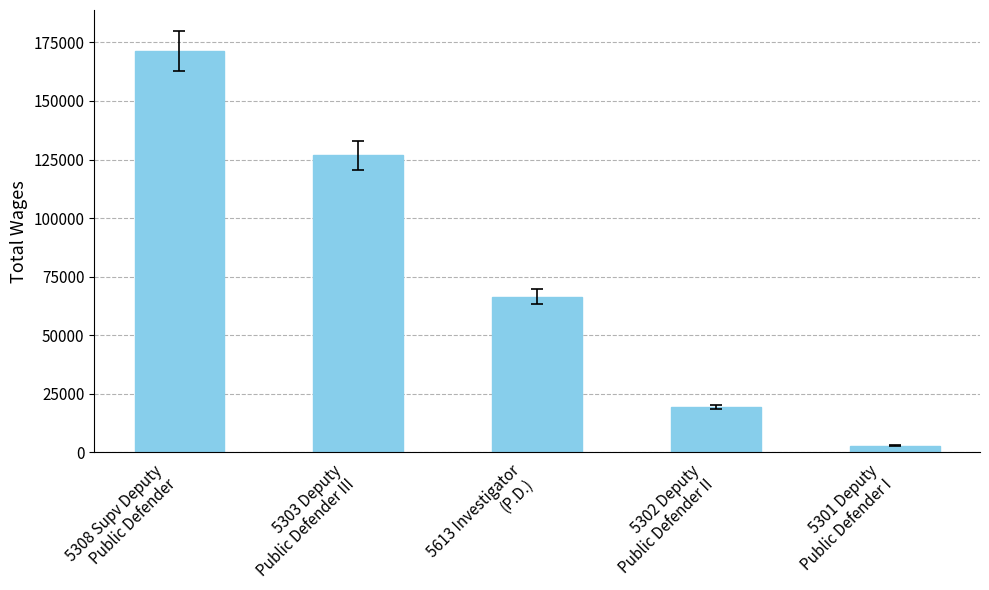

Does the chart contain any negative values?

No